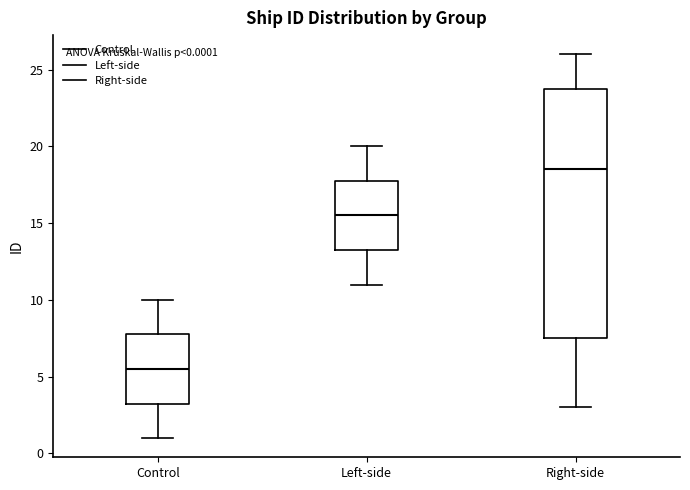

Which box is the tallest, from its lower edge to its upper edge?

Right-side